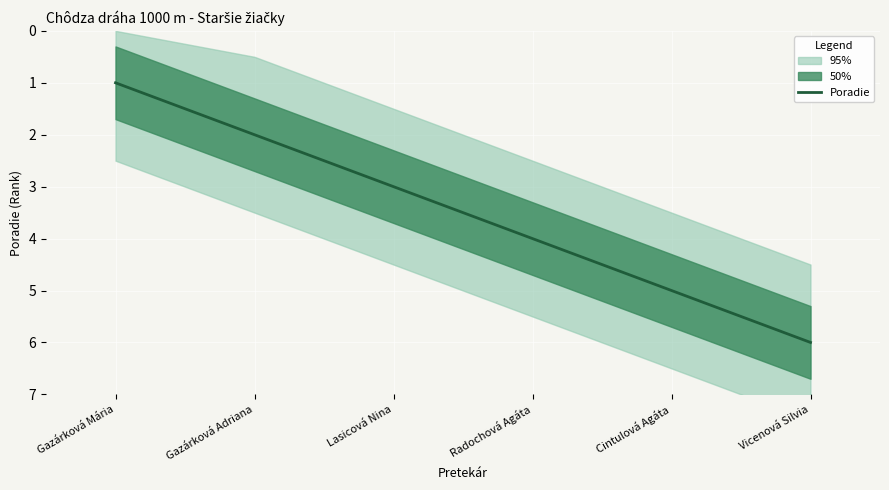

Is it true that the value at Gazárková Adriana is 2?

True